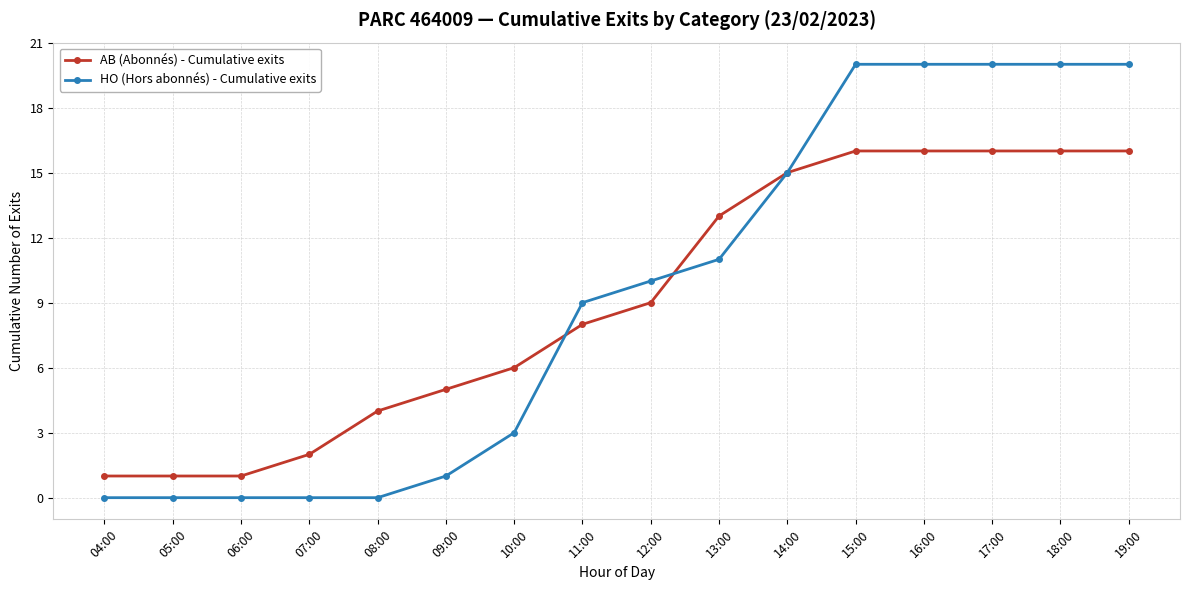

Reading left to right, what are all the values shown in this chart?

AB (Abonnés) - Cumulative exits: 04:00=1	05:00=1	06:00=1	07:00=2	08:00=4	09:00=5	10:00=6	11:00=8	12:00=9	13:00=13	14:00=15	15:00=16	16:00=16	17:00=16	18:00=16	19:00=16
HO (Hors abonnés) - Cumulative exits: 04:00=0	05:00=0	06:00=0	07:00=0	08:00=0	09:00=1	10:00=3	11:00=9	12:00=10	13:00=11	14:00=15	15:00=20	16:00=20	17:00=20	18:00=20	19:00=20